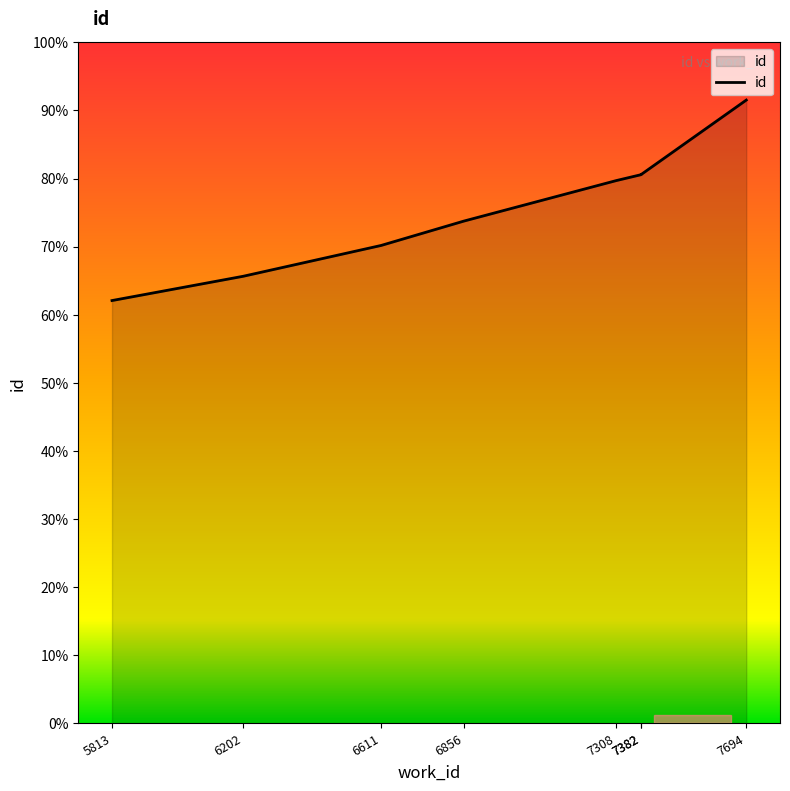

Rank the categories by value from lowest to highest.

5813, 6202, 6611, 6856, 7308, 7382, 7382, 7694